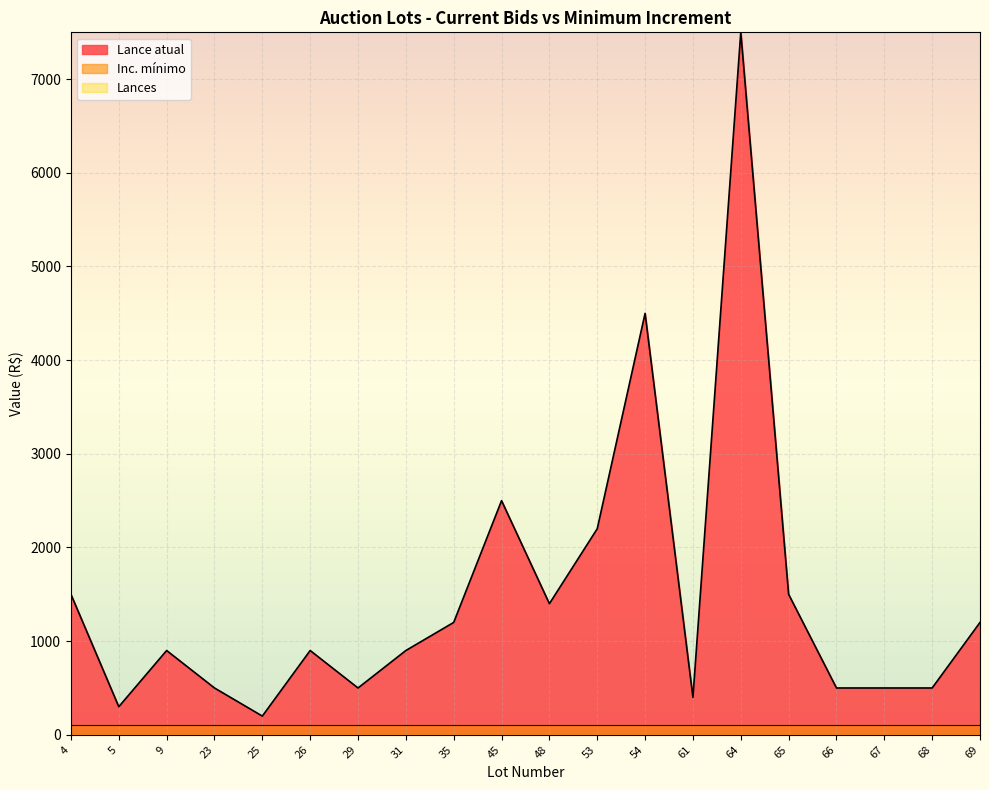

Where does the Lance atual series first go above 900?

4